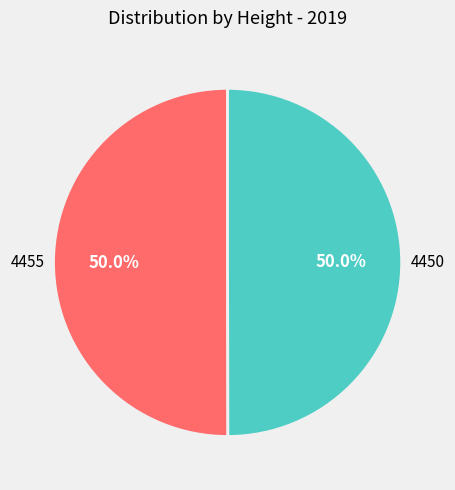

What percentage is NOT represented by 4450?

50.0%